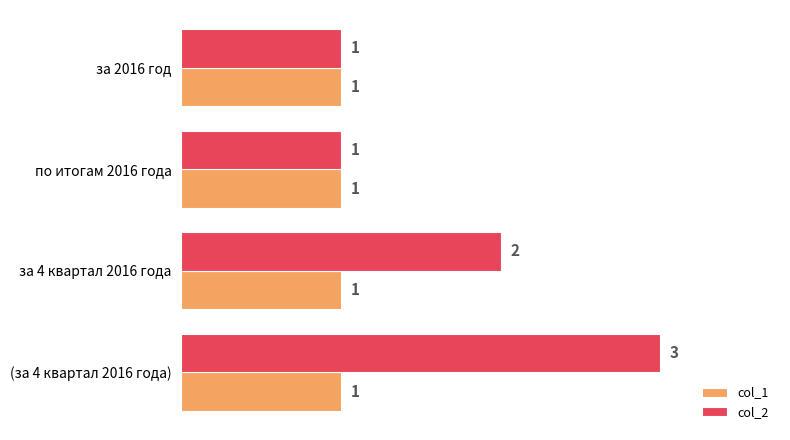

Count the number of categories in the chart.

4